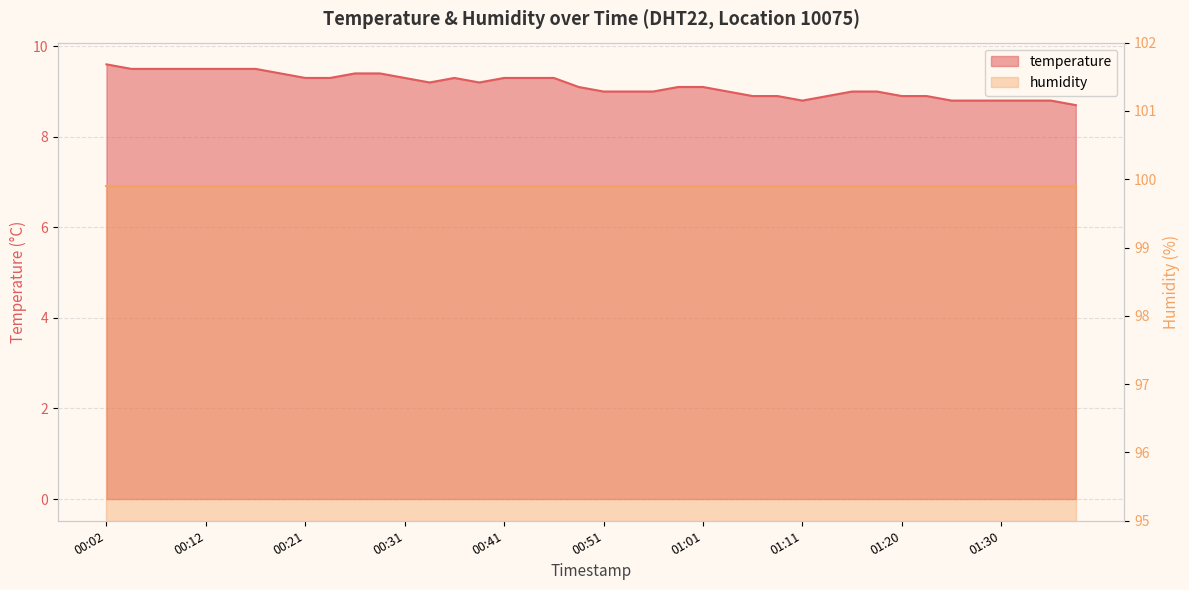

Approximately how many times larger is the value at 01:25 compared to 00:24?

0.9